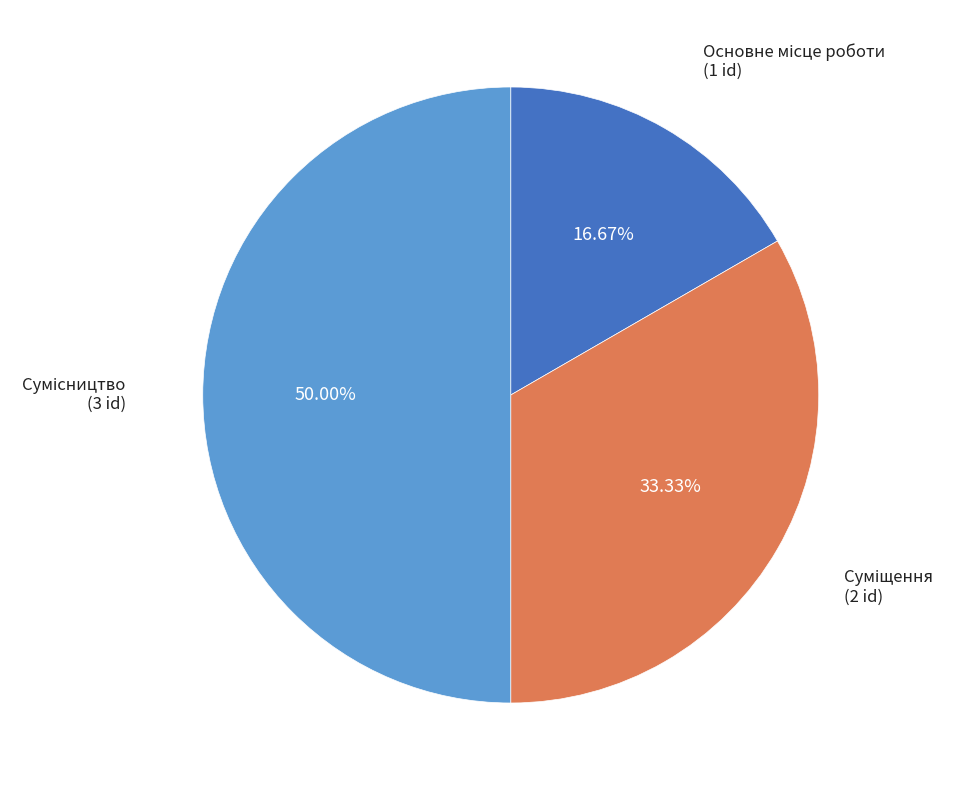

Is there any slice that represents more than half of the pie?

No